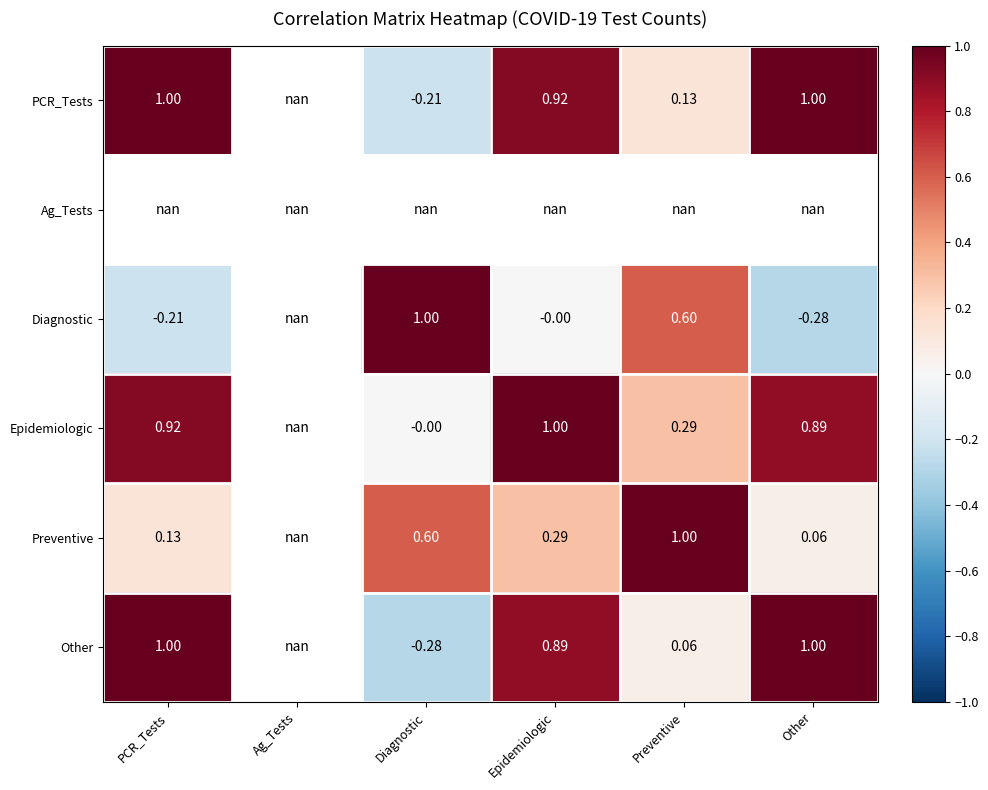

The value of Diagnostic at Preventive is 1.0. True or false?

False